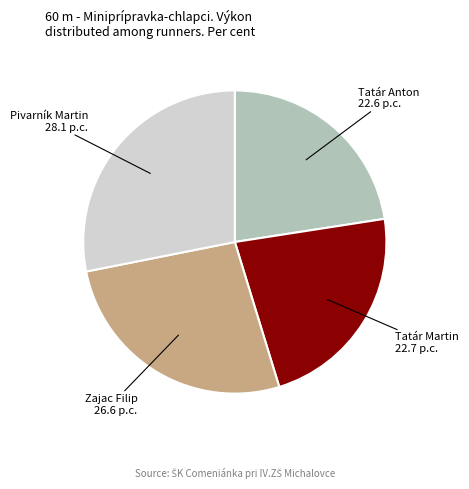

How many segments does this pie chart have?

4